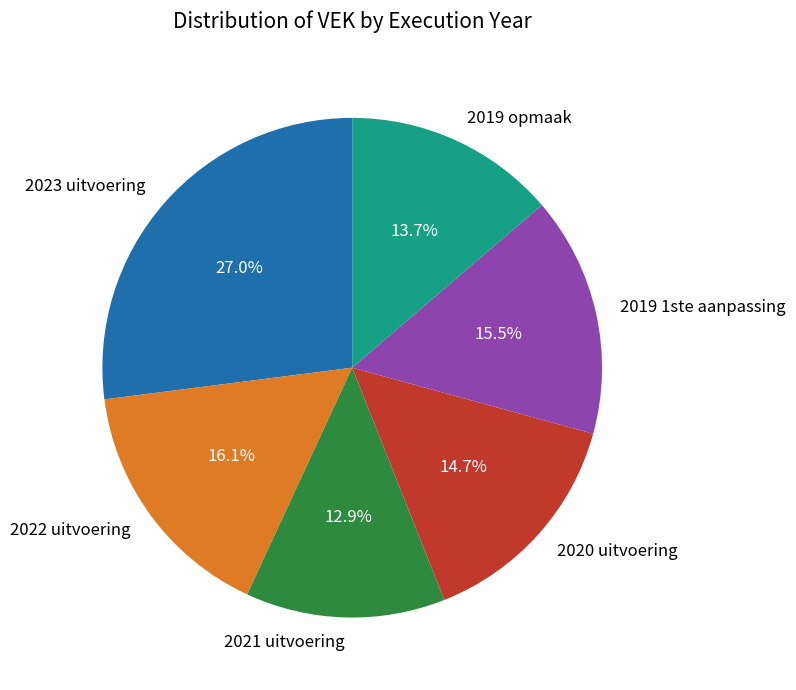

To the nearest percent, what percentage of the pie is 2019 opmaak?

14%